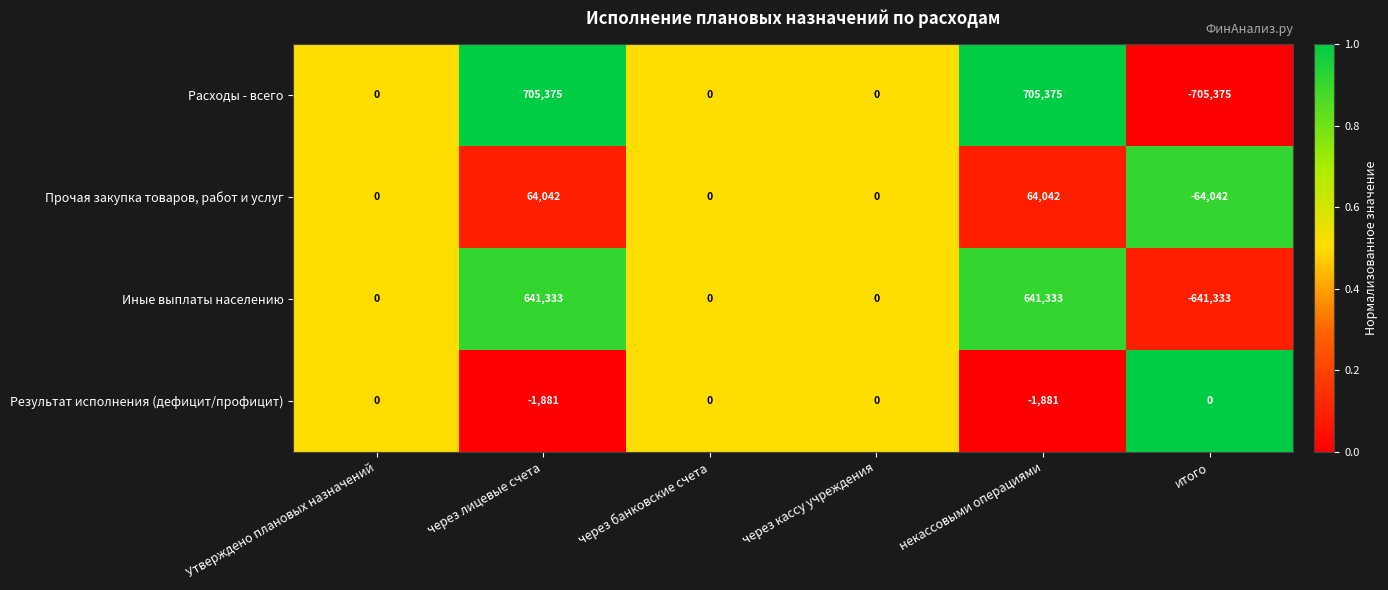

Reading right to left, extract all data points from this chart.

Расходы - всего: -705375	705375	0	0	705375	0
Прочая закупка товаров, работ и услуг: -64042	64042	0	0	64042	0
Иные выплаты населению: -641333	641333	0	0	641333	0
Результат исполнения (дефицит/профицит): 0	-1881	0	0	-1881	0